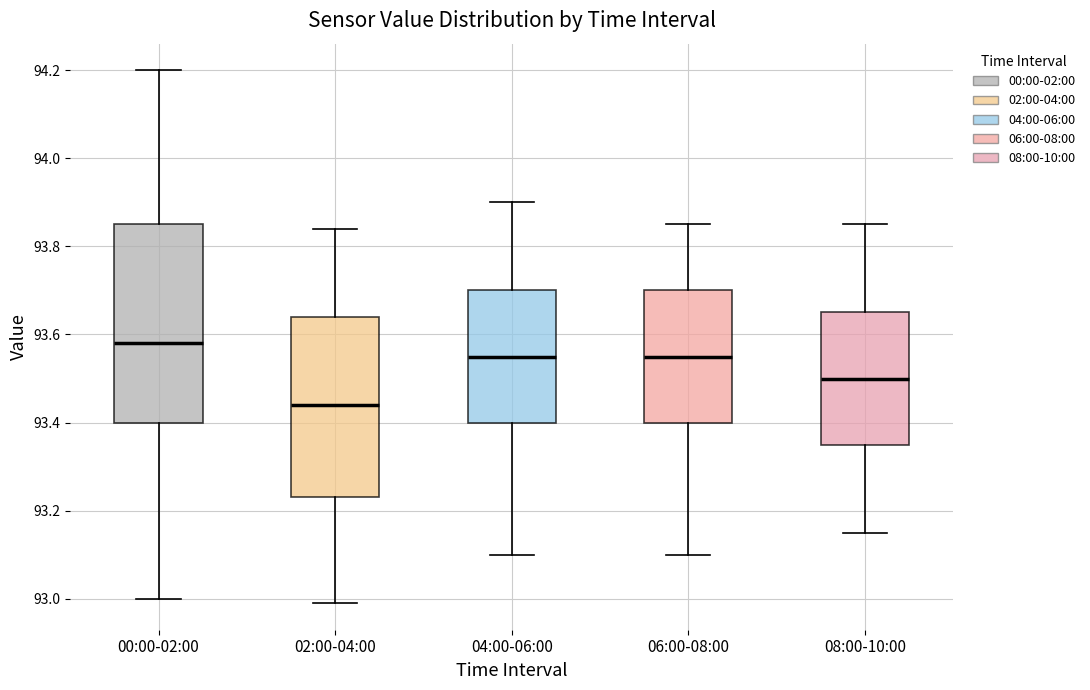

Comparing the boxes themselves (not the whiskers), which one is the tallest?

00:00-02:00